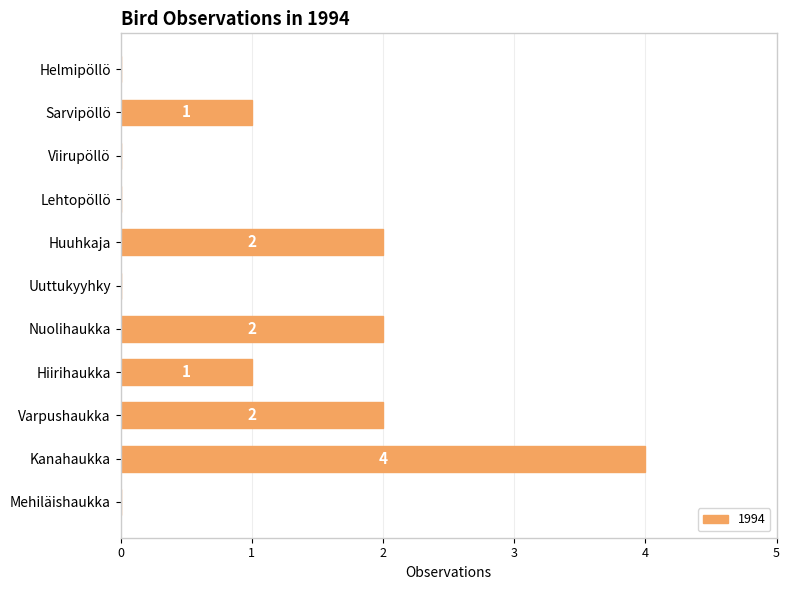

Approximately how many times larger is the value at Nuolihaukka compared to Huuhkaja?

1.0